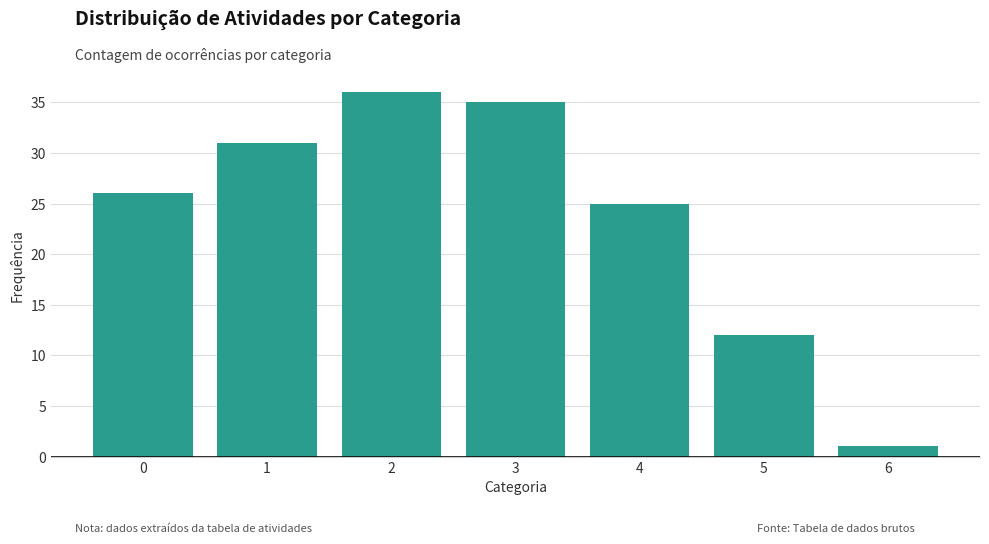

Reading left to right, transcribe this chart: for each bar, give the range it covers on the x-axis and its height. The values are not printed on the chart, so give them approximately, as read against the axis.

-0.5 to 0.5: 26
0.5 to 1.5: 31
1.5 to 2.5: 36
2.5 to 3.5: 35
3.5 to 4.5: 25
4.5 to 5.5: 12
5.5 to 6.5: 1